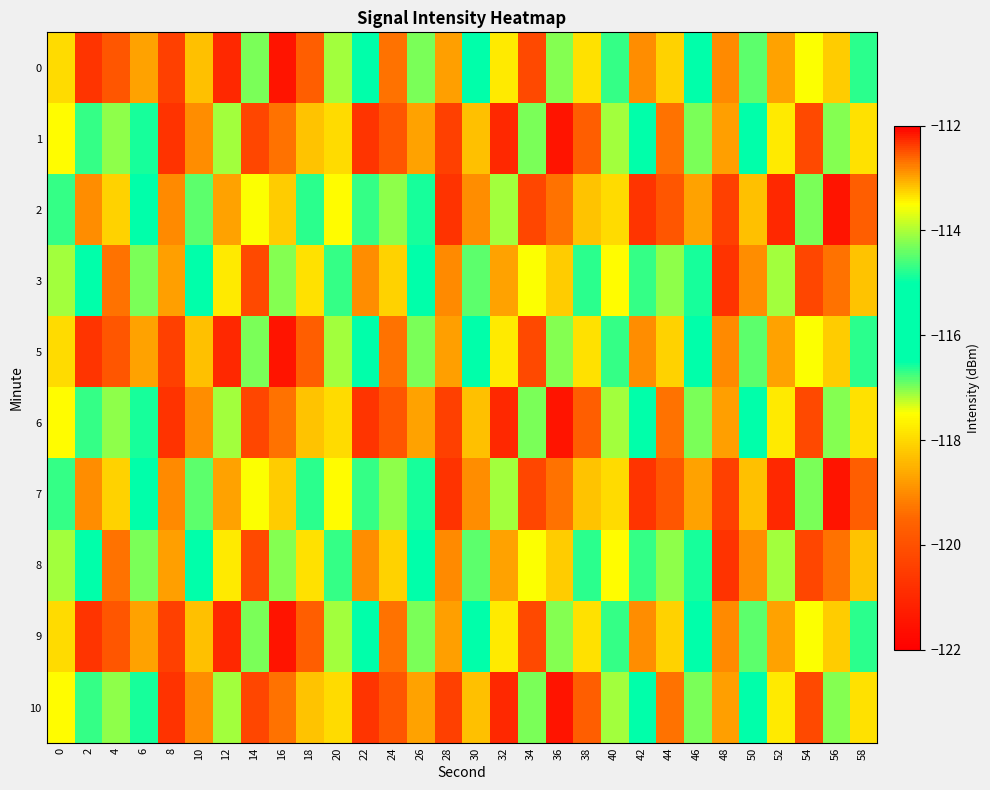

Which label corresponds to the largest value in the chart?

16